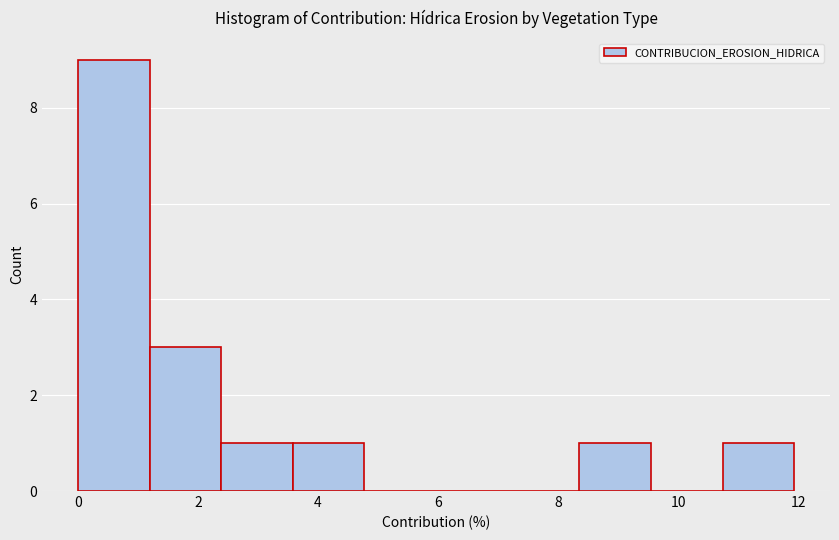

What is the height of the bar covering 2.4 to 3.6 on the x-axis? Neither the bar edges nor the heights are printed on the chart, so give them approximately, as read against the axes.

1